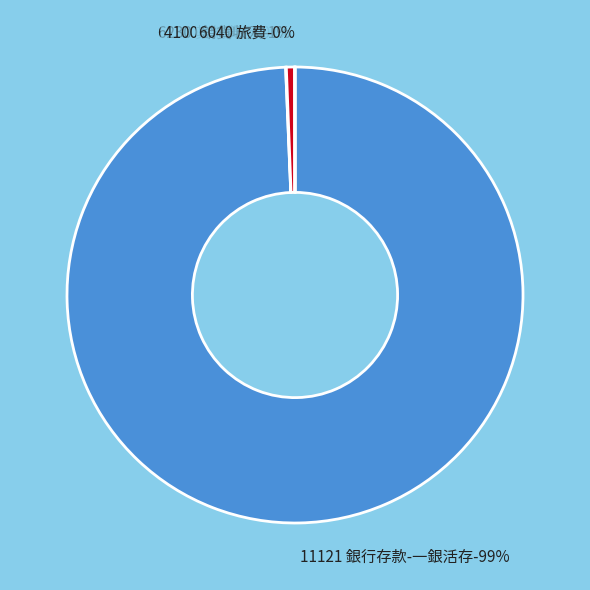

Rank the categories by value from highest to lowest.

11121 銀行存款-一銀活存, 4100 銷貨收入, 6230 其他費用, 6040 旅費